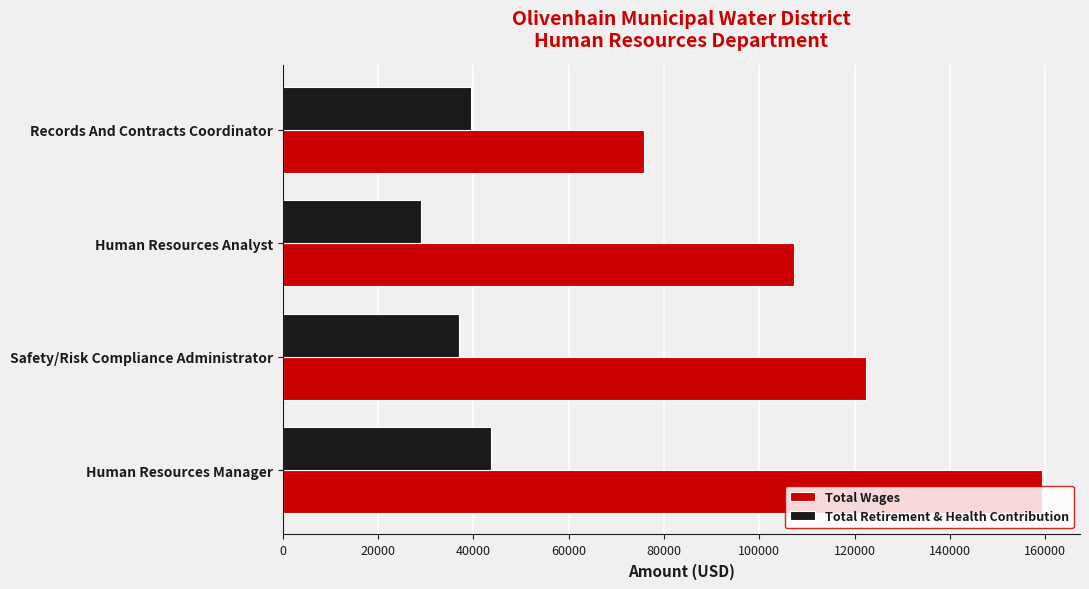

How many values in the Total Wages series are below 122326?

2